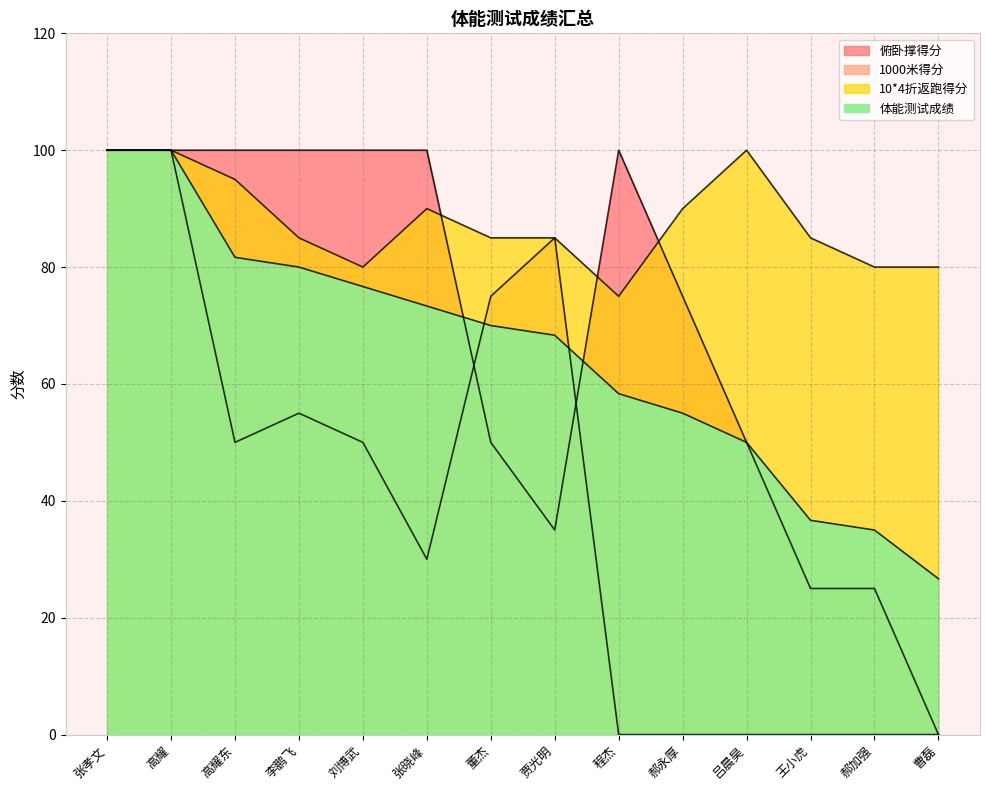

At which label does 10*4折返跑得分 reach its peak?

张孝文